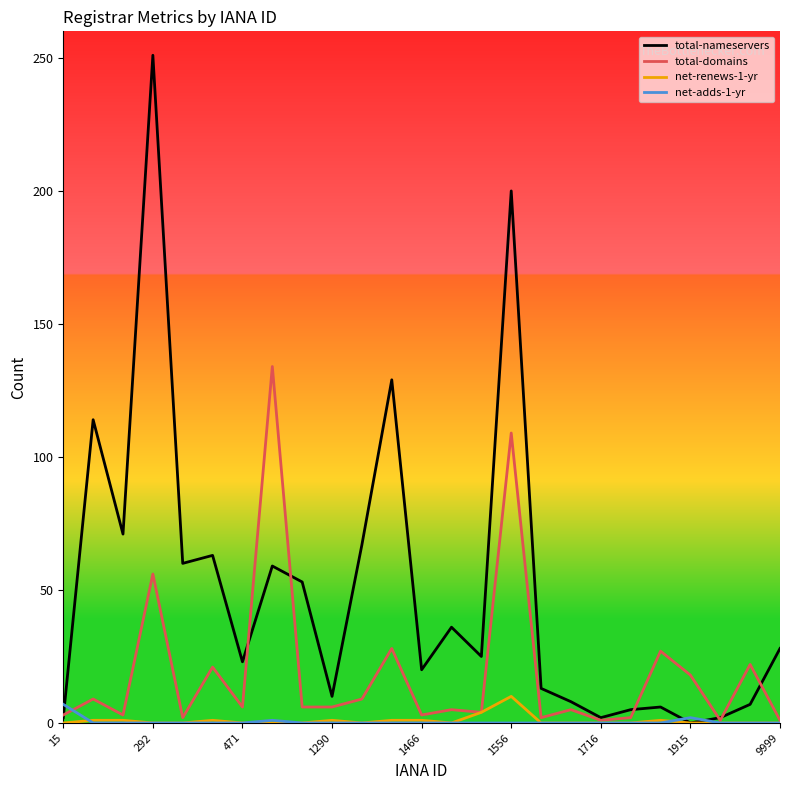

Which series has the largest range (max minus min)?

total-nameservers